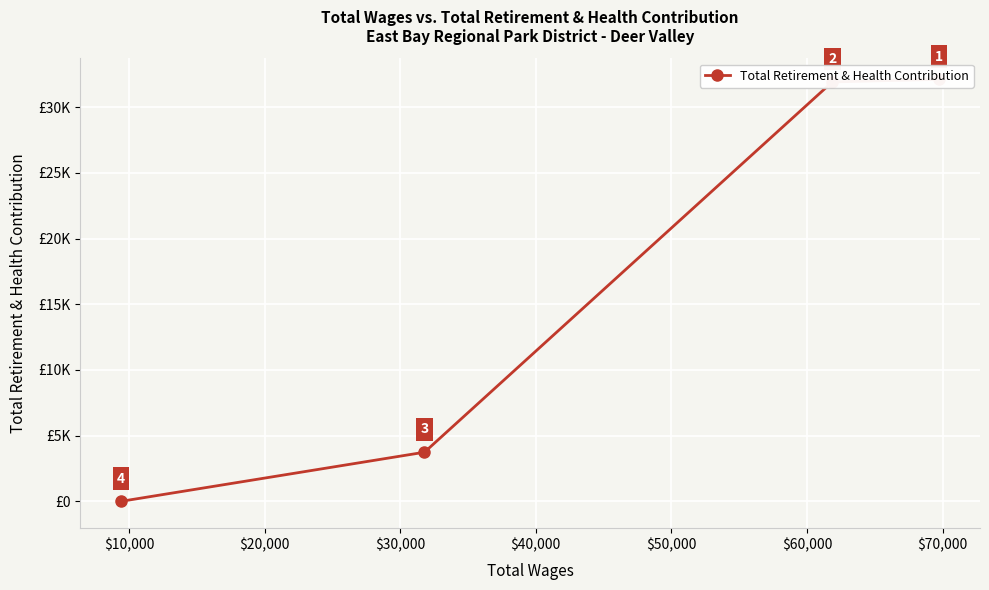

What is the difference between the maximum and second lowest values?

28376